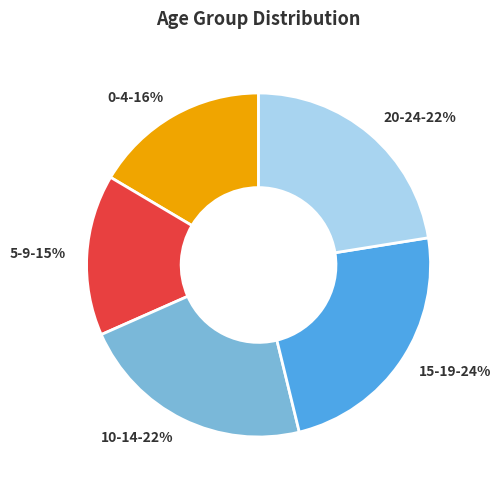

Count the number of slices in the pie.

5